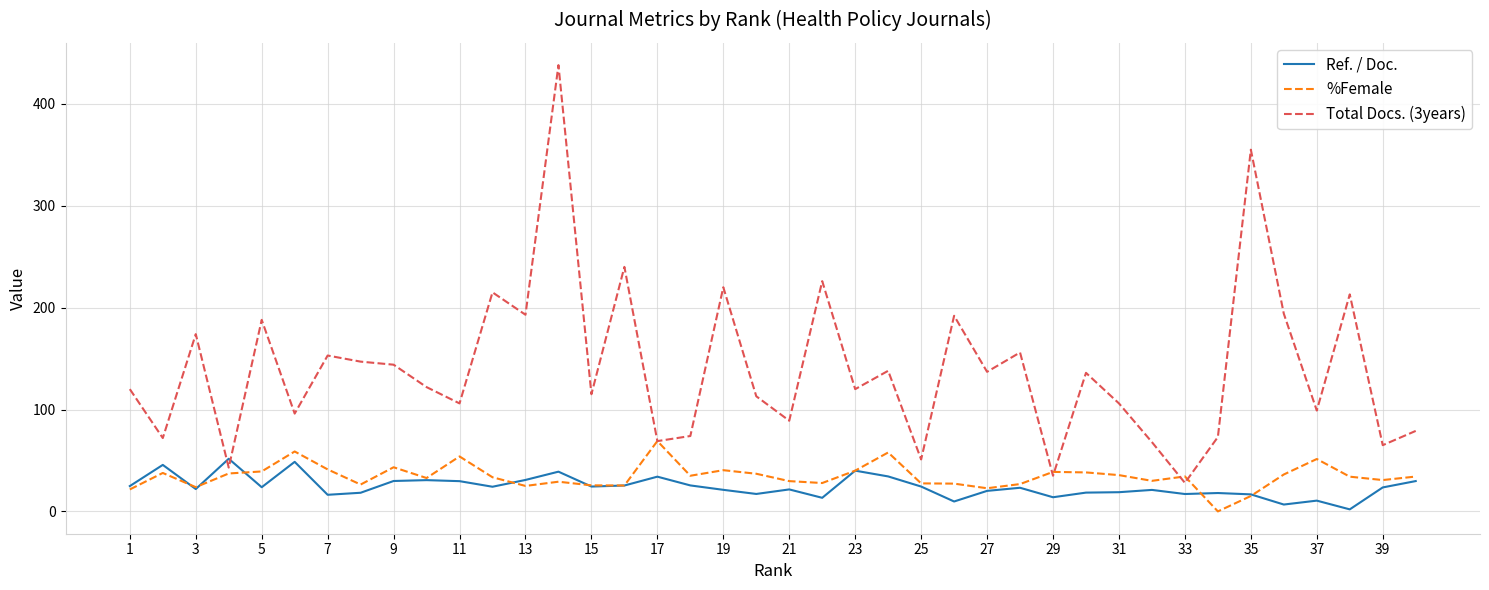

Which series has the widest spread of values?

Total Docs. (3years)